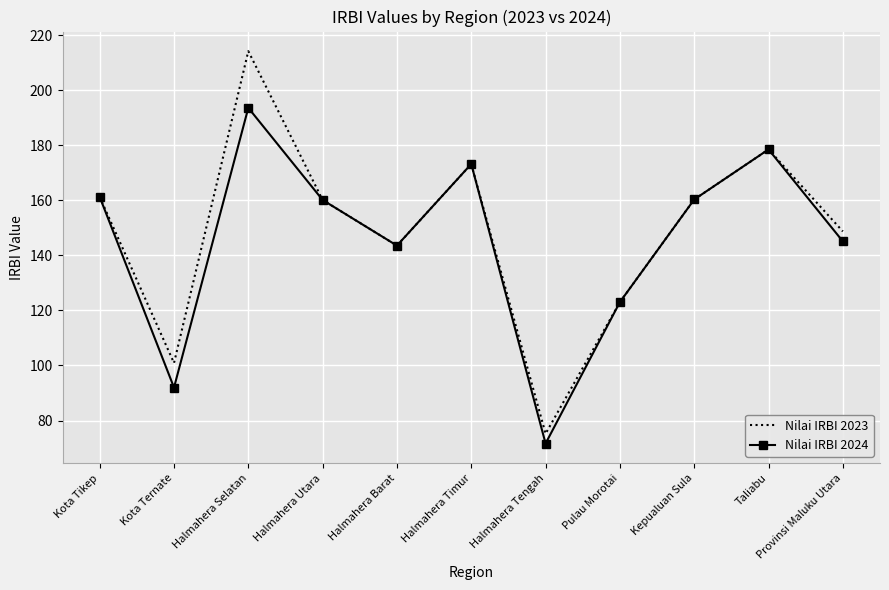

The value of Nilai IRBI 2024 at Halmahera Utara is 160.1. True or false?

True